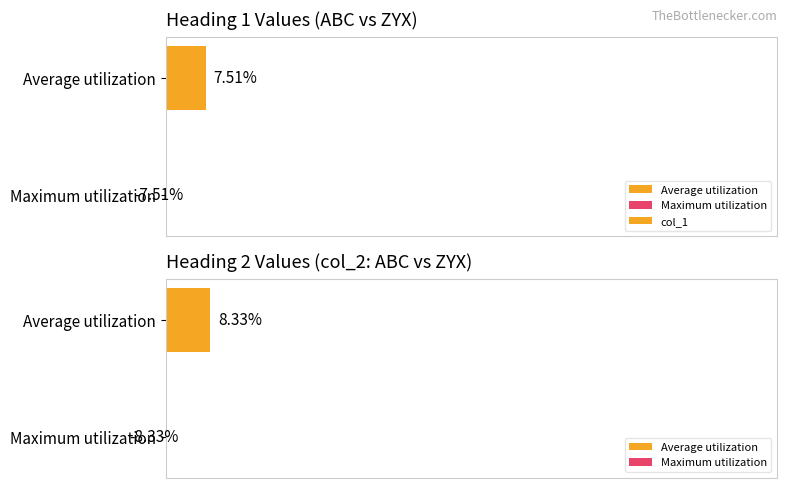

The value at Maximum utilization is -11.6. True or false?

False